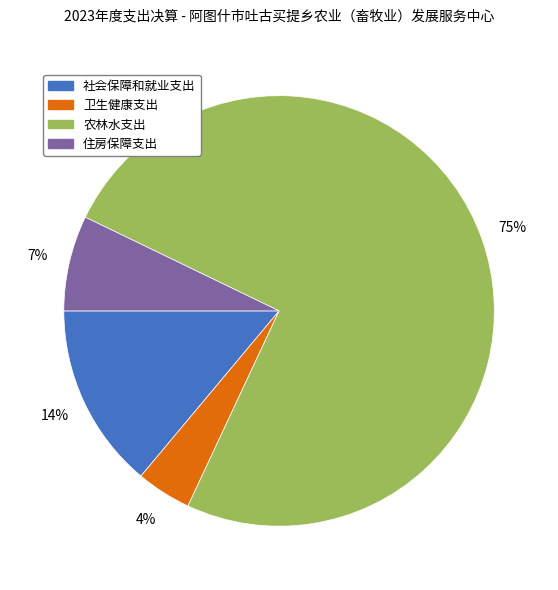

Which has a higher value, 农林水支出 or 社会保障和就业支出?

农林水支出